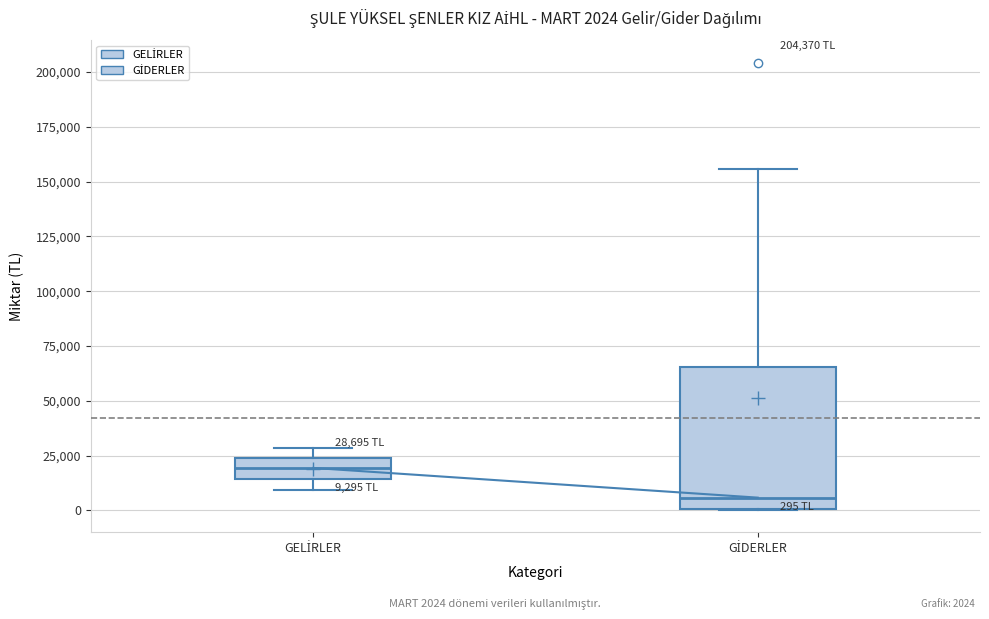

Comparing the boxes themselves (not the whiskers), which one is the tallest?

GİDERLER